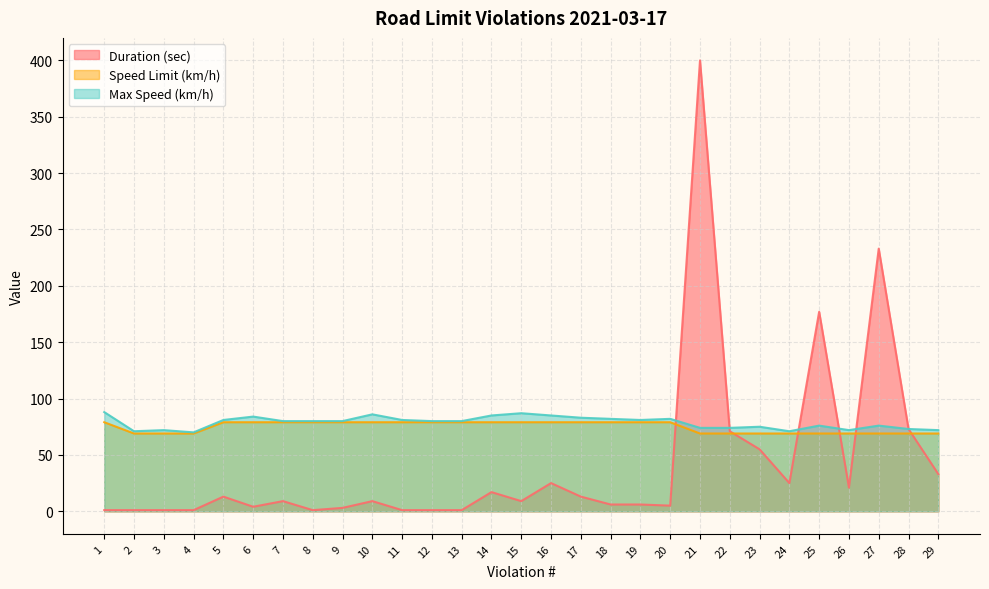

At which category is the sum across all series the highest?

21